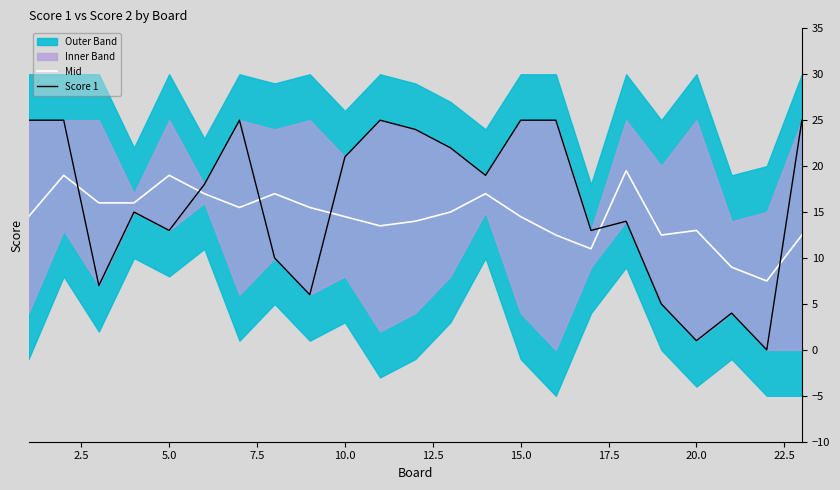

What is the minimum value for Mid?

7.5